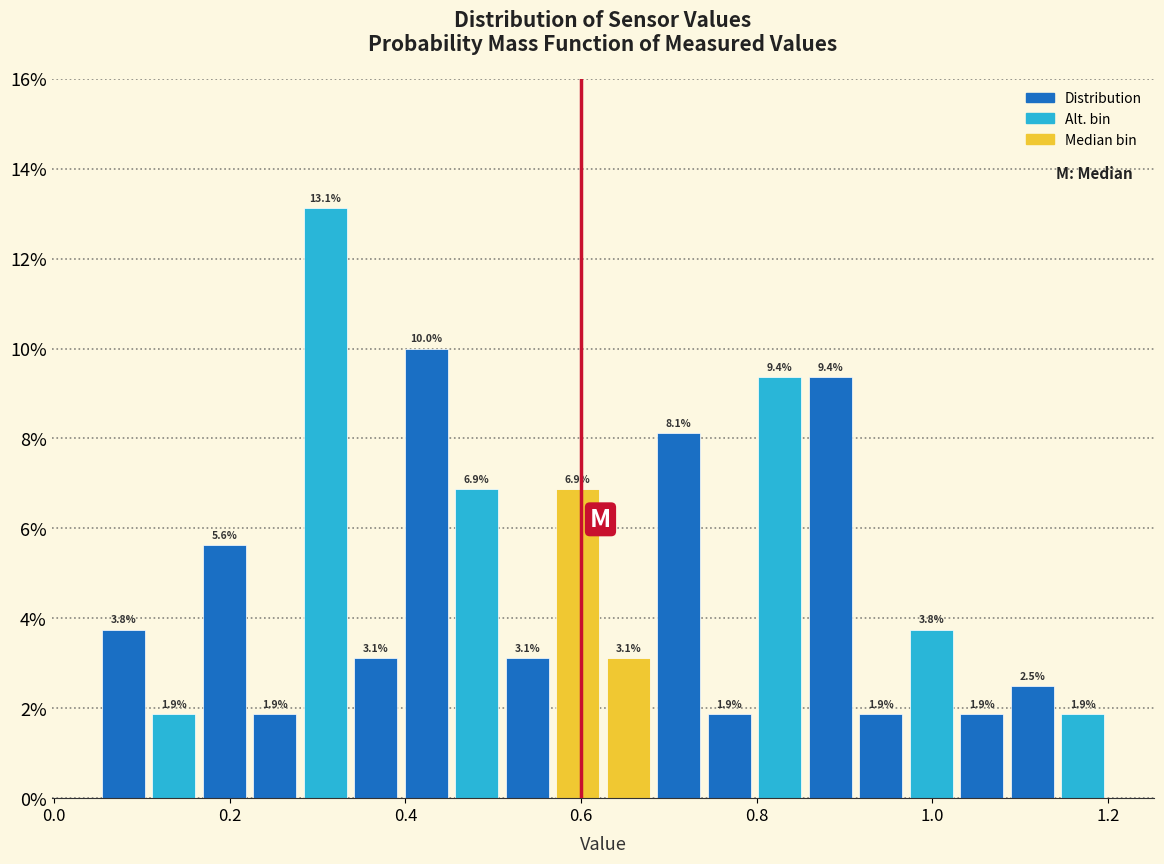

Around what value on the x-axis is the tallest bar? Give the approximate position of its centre, as read against the axis.

0.30